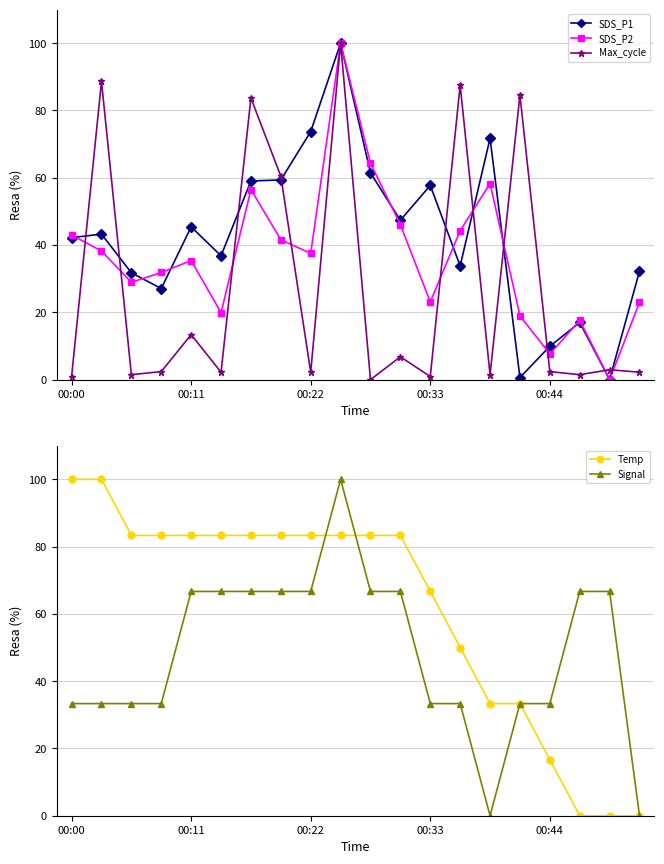

The Signal series shows 45.6 at 00:33. True or false?

False